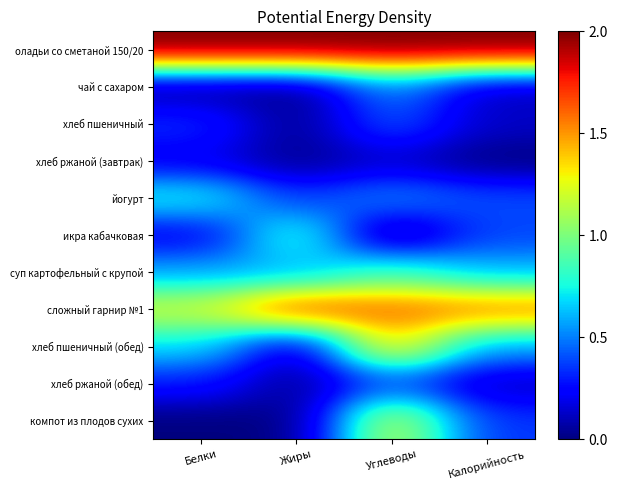

Between Белки and Жиры, which series saw the biggest shift?

икра кабачковая